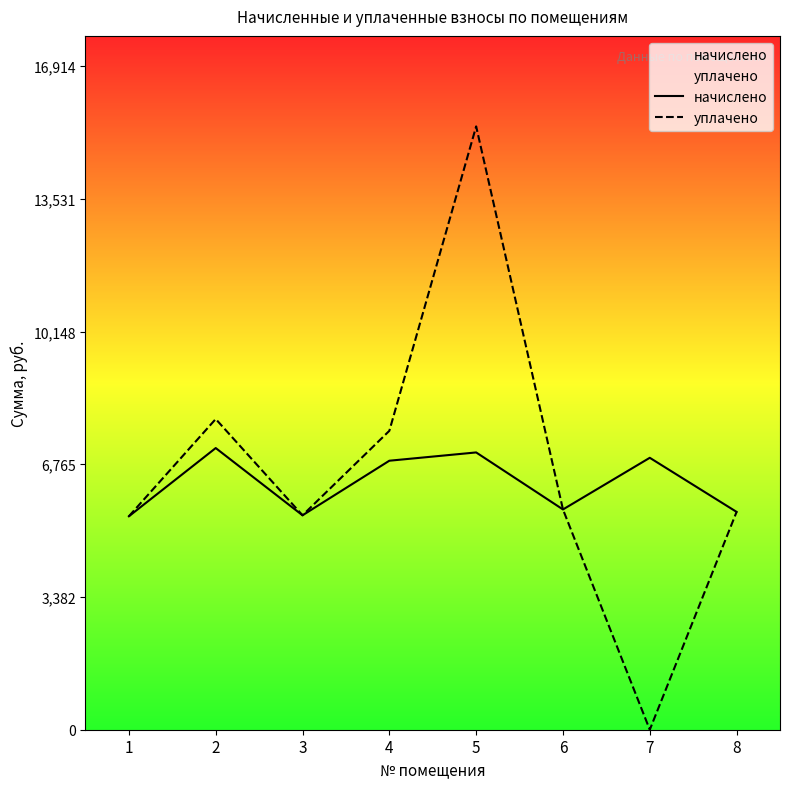

Which category has the highest value in the уплачено series?

5